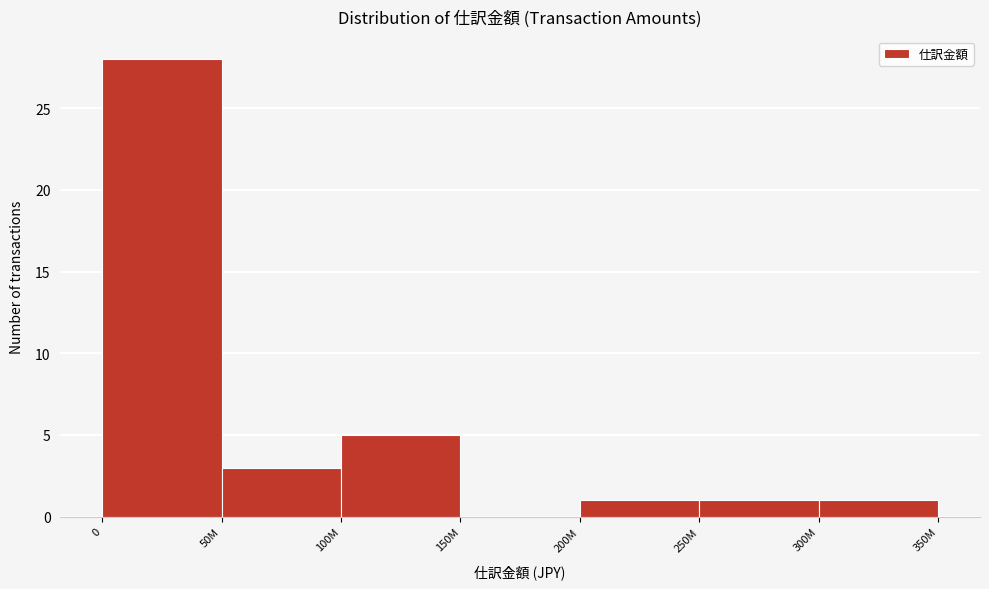

Reading left to right, transcribe all the data shown in this chart.

0=28	50M=3	100M=5	150M=0	200M=1	250M=1	300M=1